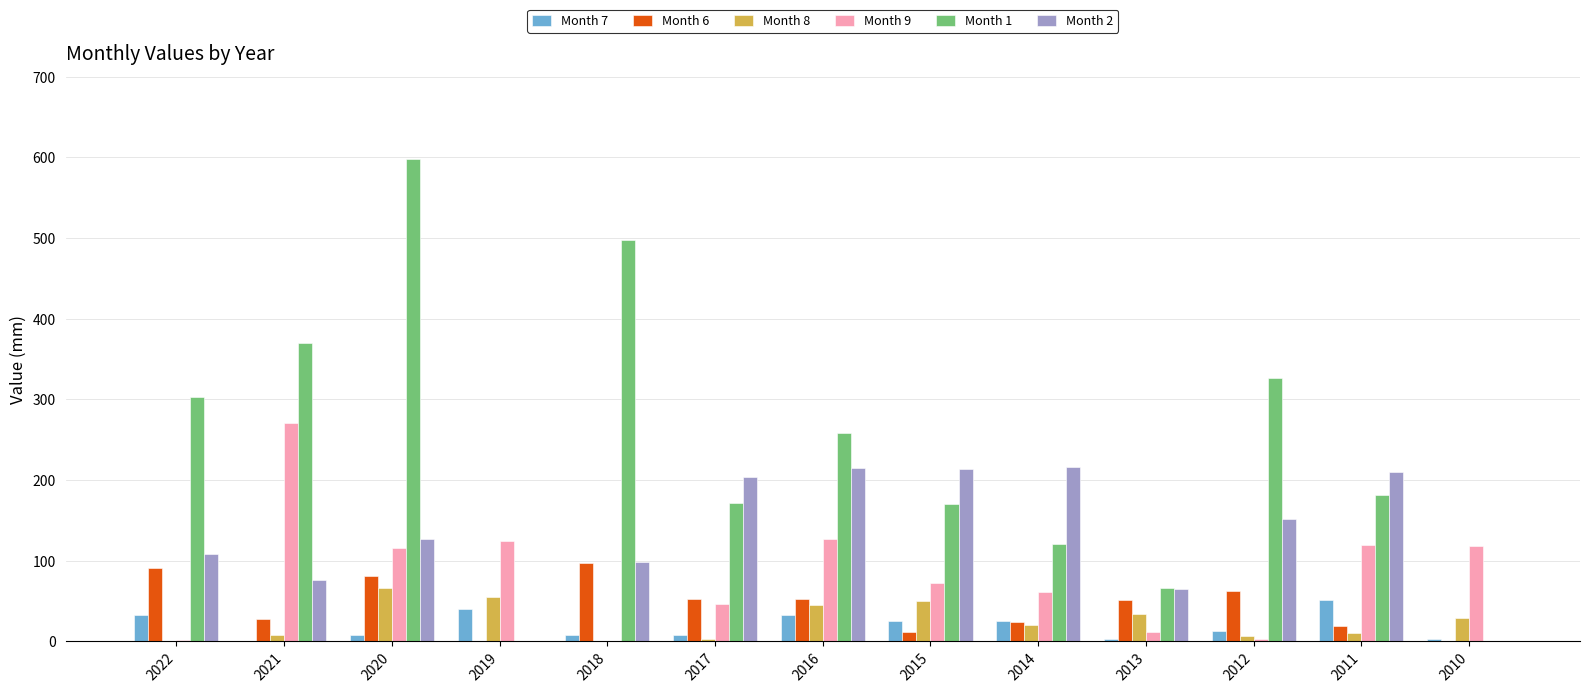

Which series changed the most between 2018 and 2015?

Month 1